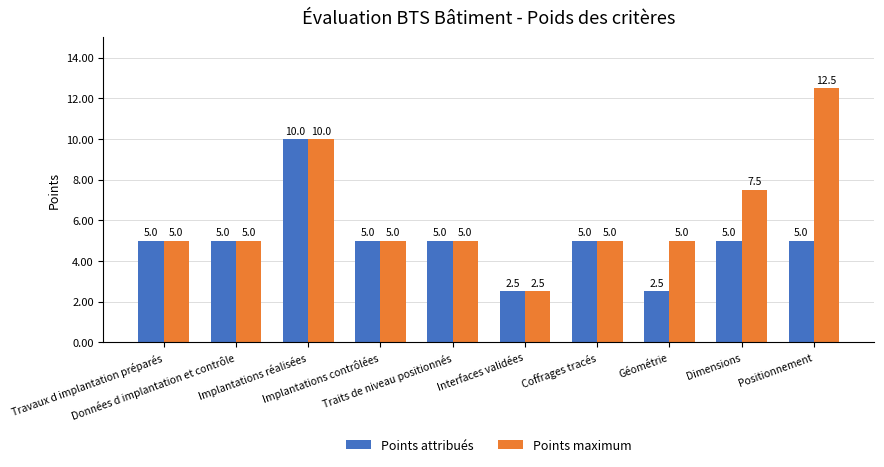

What is the sum of all Points maximum values?

62.5